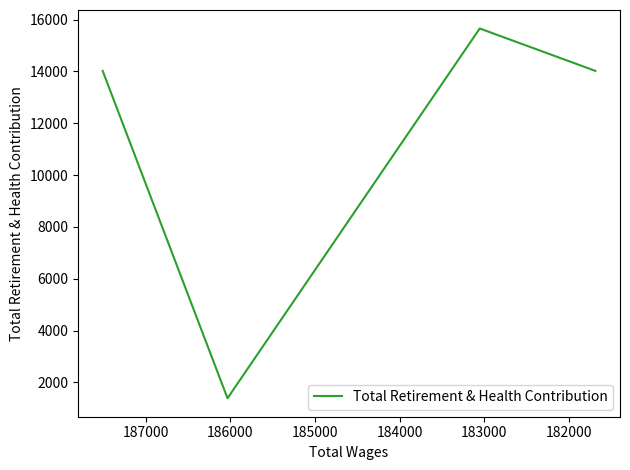

What is the sum of the values at 184000 and 183000?

29676